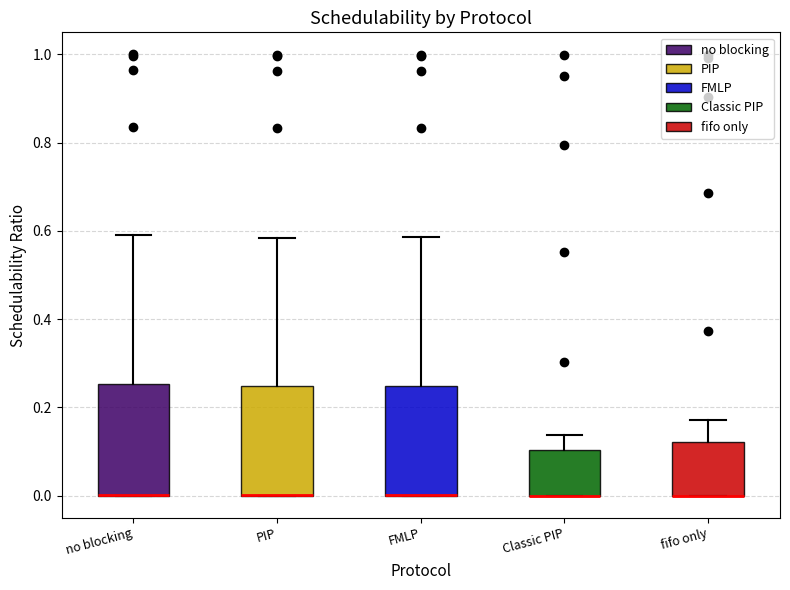

Reading left to right, read every box against the y-axis: the position of its median line, the range the box covers, and the ends of its whiskers. The values are not printed on the chart, so give them approximately, as read against the axis.

no blocking: median 0.00 (drawn on the box's lower edge), box 0.00 to 0.26, whiskers 0.00 to 0.60
PIP: median 0.00 (drawn on the box's lower edge), box 0.00 to 0.24, whiskers 0.00 to 0.58
FMLP: median 0.00 (drawn on the box's lower edge), box 0.00 to 0.24, whiskers 0.00 to 0.58
Classic PIP: median 0.00 (drawn on the box's lower edge), box 0.00 to 0.10, whiskers 0.00 to 0.14
fifo only: median 0.00 (drawn on the box's lower edge), box 0.00 to 0.12, whiskers 0.00 to 0.18